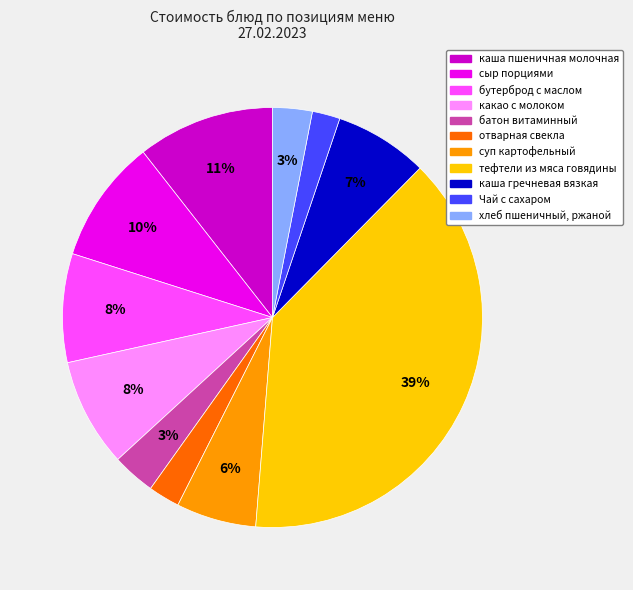

True or false: бутерброд с маслом accounts for 8% of the total.

True